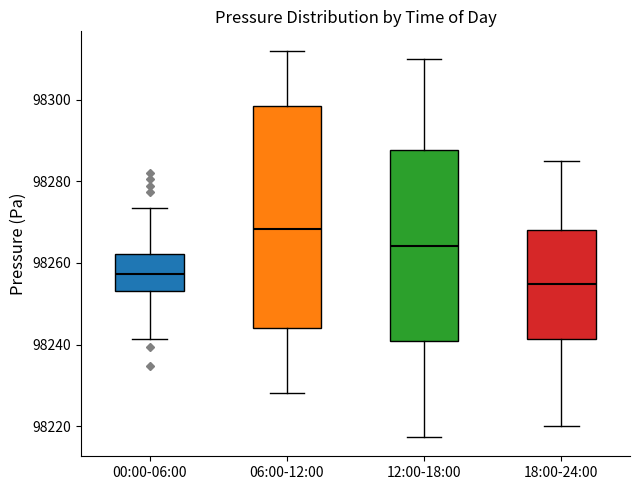

Which box is the tallest, from its lower edge to its upper edge?

06:00-12:00